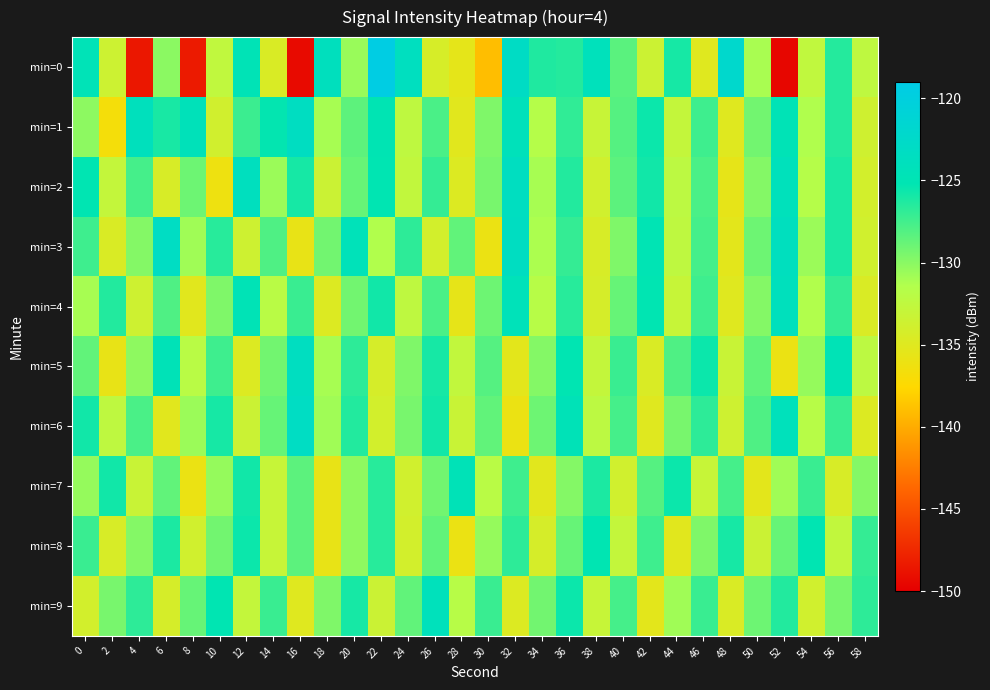

Reading left to right, extract all data points from this chart.

min=0: 0=-124.6	2=-133.5	4=-148.5	6=-130.1	8=-148.3	10=-132.5	12=-124.7	14=-134.6	16=-149.3	18=-123.9	20=-130.5	22=-119.3	24=-123.7	26=-134.3	28=-135.5	30=-139.0	32=-123.0	34=-126.3	36=-126.5	38=-124.2	40=-128.4	42=-133.5	44=-126.0	46=-135.0	48=-122.1	50=-131.1	52=-149.5	54=-132.6	56=-126.5	58=-132.4
min=1: 0=-130.1	2=-136.7	4=-124.0	6=-126.1	8=-124.4	10=-133.9	12=-127.2	14=-125.4	16=-123.4	18=-131.0	20=-128.5	22=-125.1	24=-132.4	26=-127.8	28=-135.2	30=-129.6	32=-124.3	34=-131.7	36=-126.9	38=-133.1	40=-128.2	42=-125.6	44=-132.8	46=-127.4	48=-135.0	50=-129.2	52=-124.7	54=-131.3	56=-126.5	58=-133.7
min=2: 0=-125.2	2=-132.8	4=-127.6	6=-134.4	8=-129.0	10=-136.2	12=-123.8	14=-130.6	16=-126.0	18=-133.4	20=-128.8	22=-125.2	24=-132.6	26=-127.0	28=-134.8	30=-129.4	32=-123.6	34=-131.0	36=-126.4	38=-133.8	40=-128.4	42=-125.8	44=-132.2	46=-127.8	48=-135.6	50=-129.8	52=-124.2	54=-131.6	56=-126.2	58=-134.0
min=3: 0=-127.4	2=-134.6	4=-129.8	6=-123.2	8=-130.8	10=-126.6	12=-133.6	14=-128.0	16=-135.8	18=-129.2	20=-124.4	22=-131.4	24=-126.8	26=-134.0	28=-128.6	30=-136.0	32=-123.4	34=-131.2	36=-127.0	38=-134.4	40=-129.6	42=-125.0	44=-132.4	46=-127.6	48=-135.4	50=-129.0	52=-123.8	54=-130.6	56=-126.2	58=-133.8
min=4: 0=-131.0	2=-126.4	4=-133.6	6=-128.0	8=-135.2	10=-129.6	12=-124.8	14=-132.0	16=-127.2	18=-134.8	20=-129.2	22=-125.8	24=-132.4	26=-127.8	28=-135.6	30=-129.0	32=-124.4	34=-131.8	36=-126.6	38=-134.2	40=-128.8	42=-125.2	44=-133.0	46=-127.4	48=-135.0	50=-129.8	52=-124.0	54=-131.4	56=-127.0	58=-134.6
min=5: 0=-128.6	2=-135.8	4=-130.2	6=-124.6	8=-132.0	10=-127.4	12=-134.8	14=-129.2	16=-123.6	18=-131.0	20=-126.8	22=-134.2	24=-129.6	26=-126.0	28=-132.6	30=-128.2	32=-135.4	34=-129.8	36=-125.2	38=-132.8	40=-127.2	42=-134.6	44=-128.0	46=-125.6	48=-133.2	50=-128.6	52=-136.0	54=-130.4	56=-124.8	58=-132.2
min=6: 0=-125.8	2=-132.4	4=-127.8	6=-135.2	8=-130.6	10=-126.0	12=-133.4	14=-128.8	16=-123.2	18=-130.8	20=-126.4	22=-134.0	24=-129.4	26=-125.8	28=-133.2	30=-128.6	32=-136.0	34=-129.0	36=-124.6	38=-132.2	40=-127.6	42=-135.0	44=-129.4	46=-126.8	48=-133.6	50=-128.0	52=-124.2	54=-131.8	56=-127.2	58=-134.8
min=7: 0=-130.4	2=-125.8	4=-133.2	6=-128.6	8=-136.0	10=-130.4	12=-125.8	14=-133.0	16=-128.4	18=-135.8	20=-130.2	22=-126.6	24=-133.8	26=-129.2	28=-124.6	30=-132.0	32=-127.4	34=-135.2	36=-129.8	38=-126.2	40=-133.8	42=-128.2	44=-125.6	46=-133.0	48=-127.6	50=-135.4	52=-130.8	54=-127.2	56=-134.4	58=-129.8
min=8: 0=-127.2	2=-134.4	4=-129.8	6=-126.2	8=-133.8	10=-129.2	12=-125.6	14=-133.0	16=-128.4	18=-135.8	20=-130.2	22=-126.6	24=-134.0	26=-128.6	28=-136.0	30=-130.4	32=-126.8	34=-134.2	36=-128.8	38=-125.2	40=-132.8	42=-127.4	44=-135.2	46=-129.6	48=-126.0	50=-133.4	52=-128.8	54=-125.2	56=-132.6	58=-127.0
min=9: 0=-134.0	2=-129.4	4=-126.8	6=-134.2	8=-128.8	10=-125.2	12=-132.8	14=-127.2	16=-135.0	18=-129.6	20=-126.0	22=-133.4	24=-128.6	26=-124.2	28=-131.8	30=-127.2	32=-134.8	34=-129.2	36=-125.6	38=-133.0	40=-127.6	42=-135.4	44=-130.8	46=-127.2	48=-134.6	50=-129.0	52=-126.4	54=-133.8	56=-129.4	58=-126.8